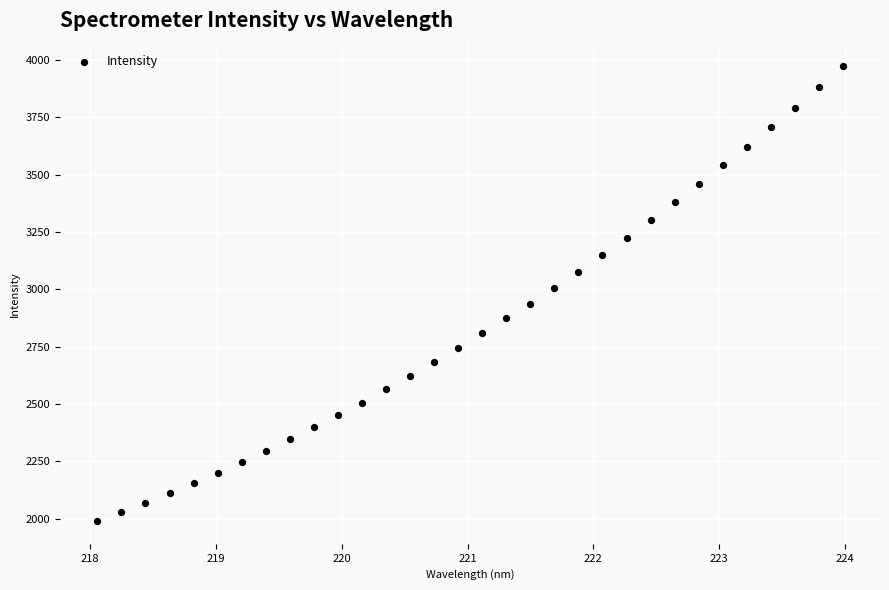

What is the range of Y values (max minus min)?

1983.7